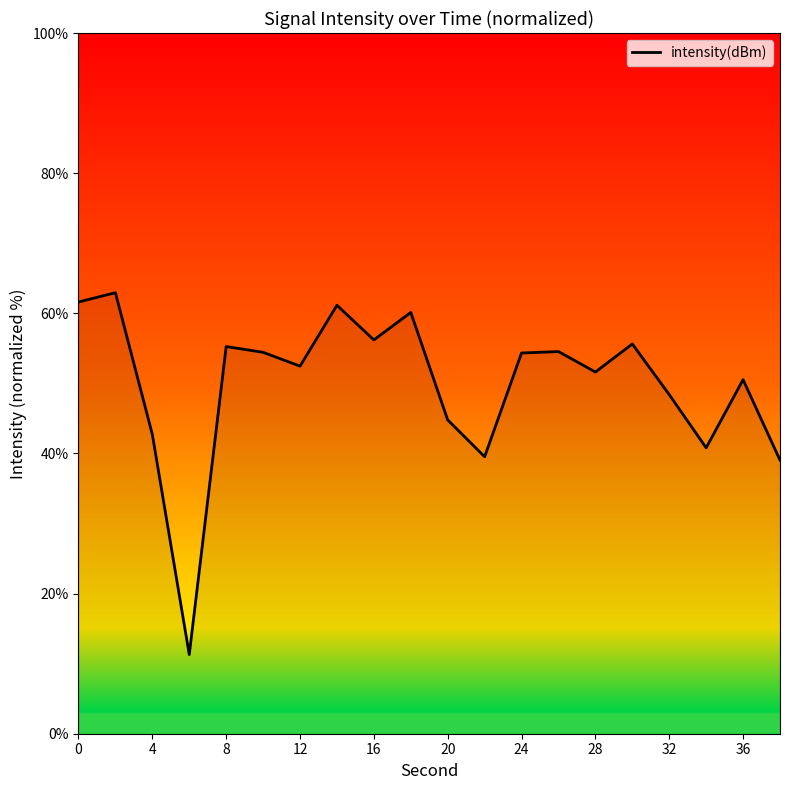

What is the smallest value displayed?

11.3